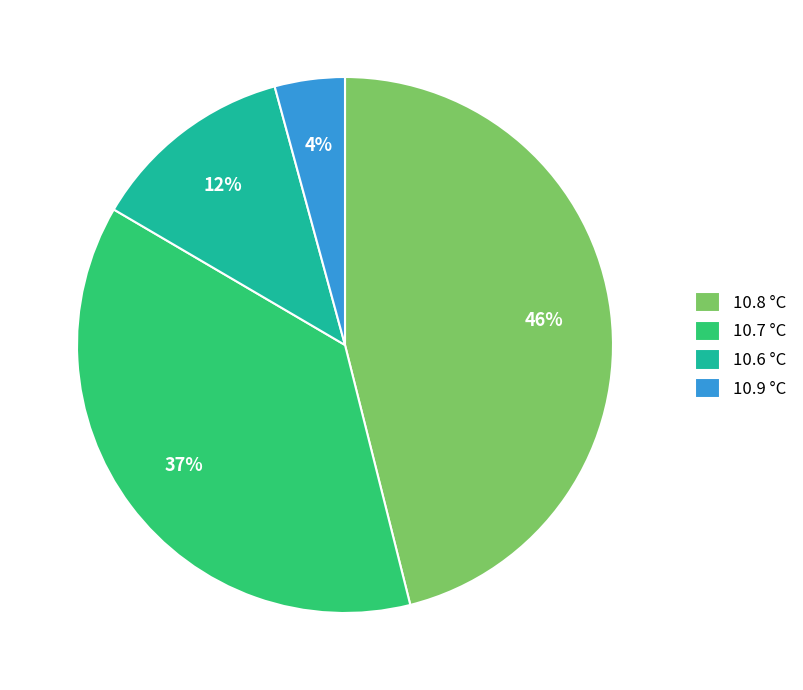

Rank the categories by value from lowest to highest.

10.9 °C, 10.6 °C, 10.7 °C, 10.8 °C